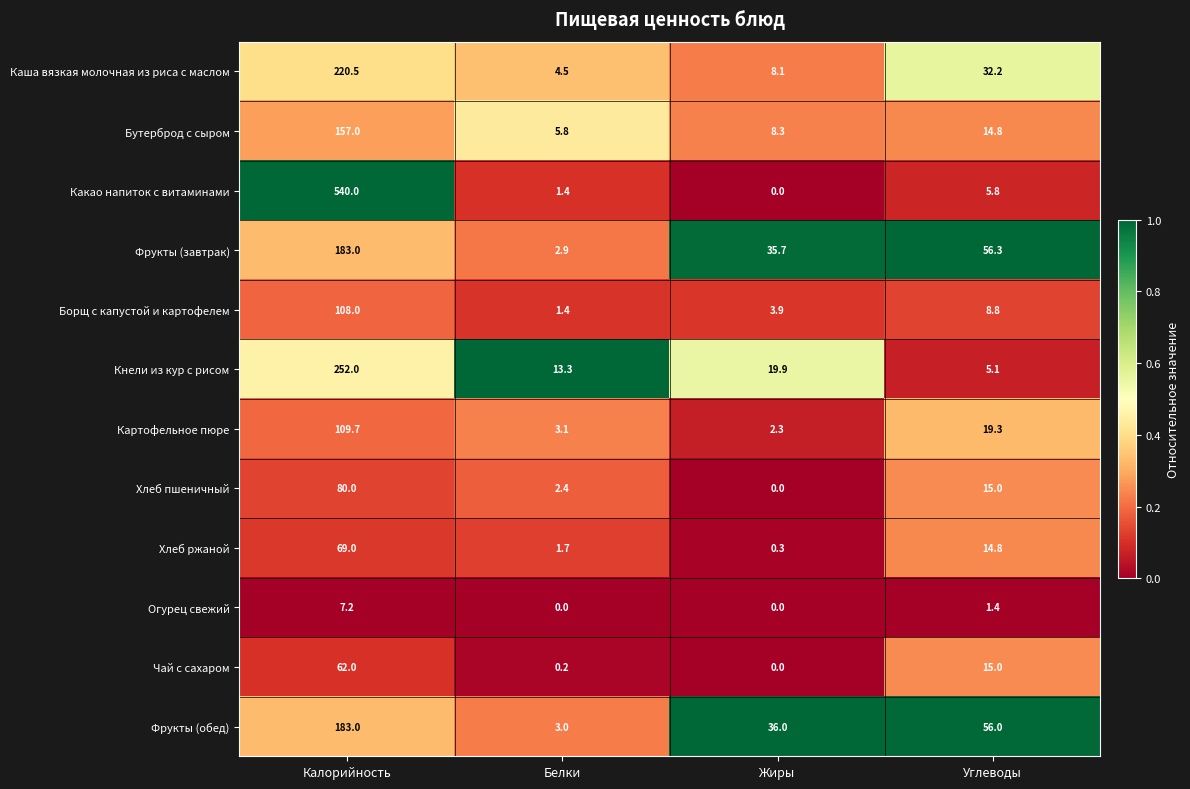

Rank the categories by Фрукты (завтрак) value from highest to lowest.

Калорийность, Углеводы, Жиры, Белки